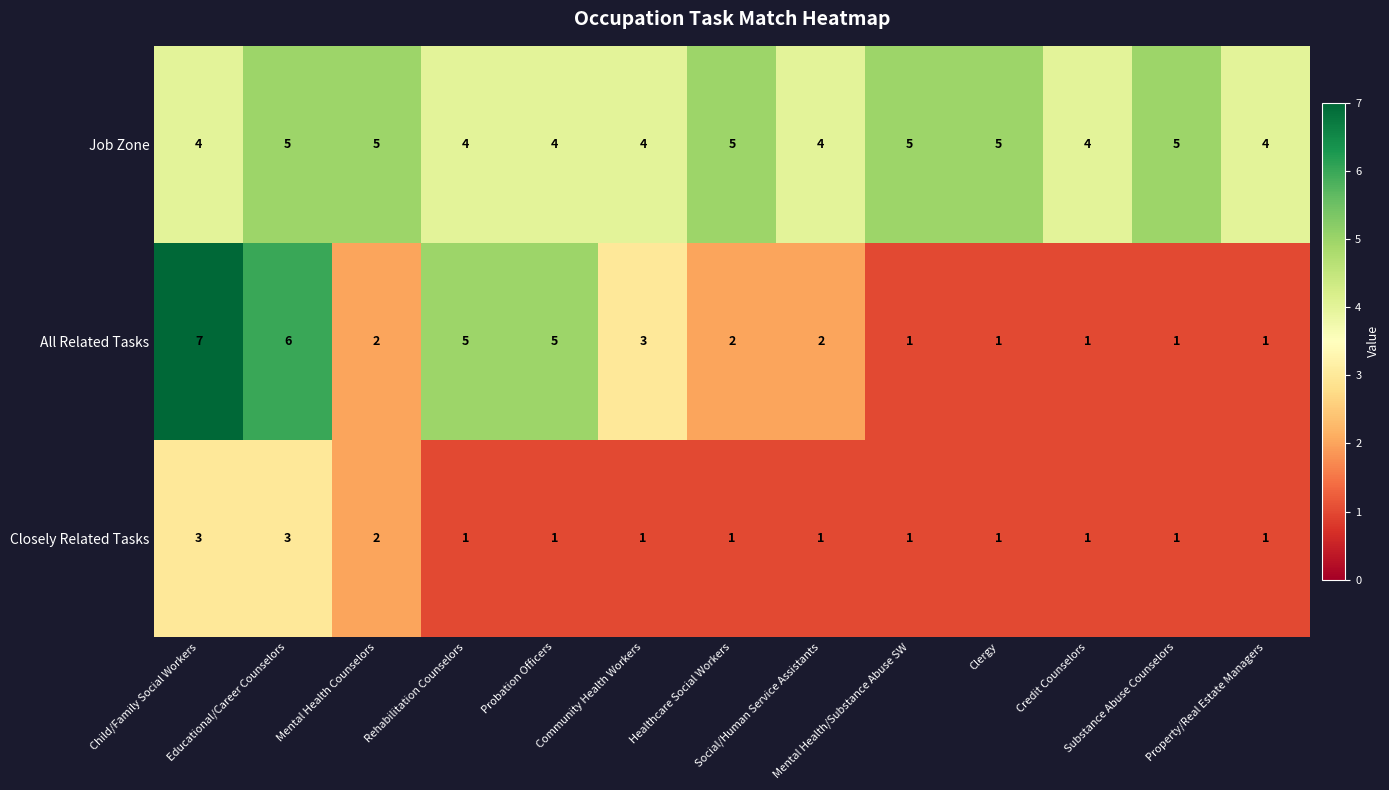

Which series has the largest total across all categories?

Job Zone